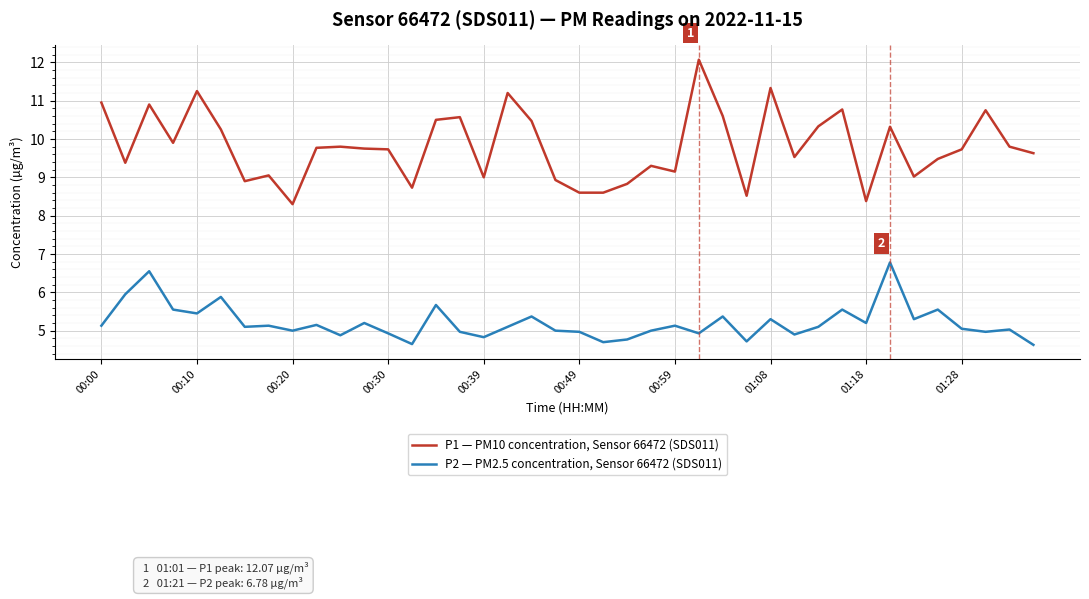

Rank the series by their maximum value, from highest to lowest.

P1 — PM10 concentration, Sensor 66472 (SDS011), P2 — PM2.5 concentration, Sensor 66472 (SDS011)